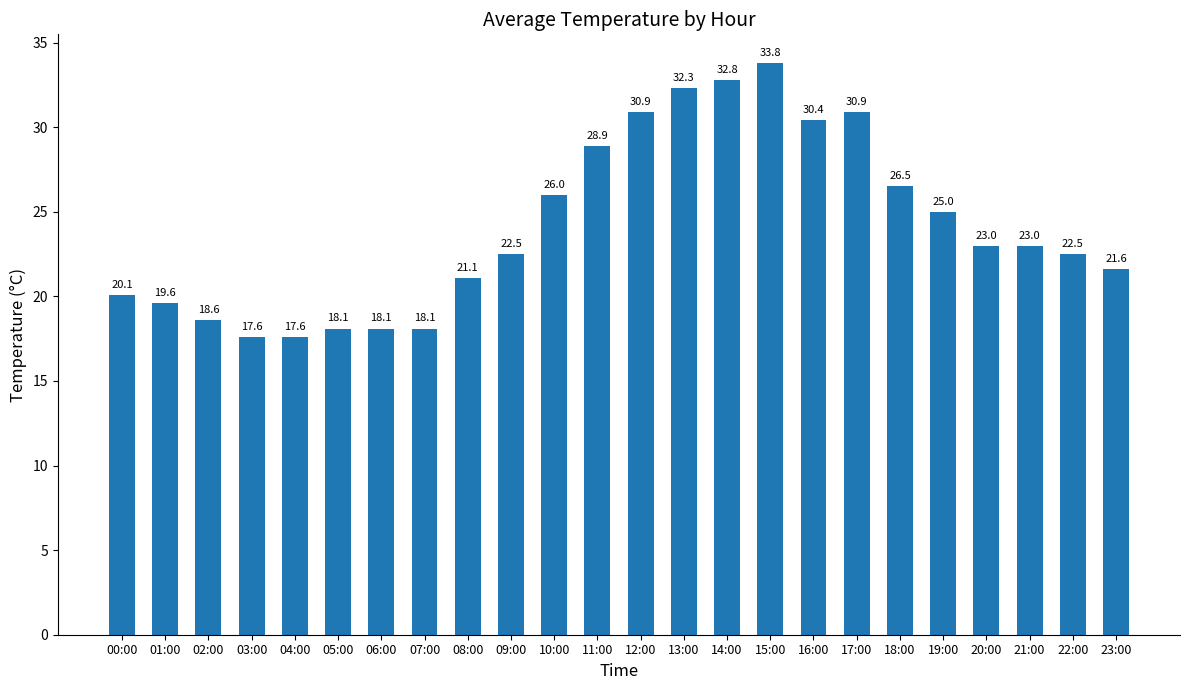

Between 10:00 and 06:00, which is larger?

10:00